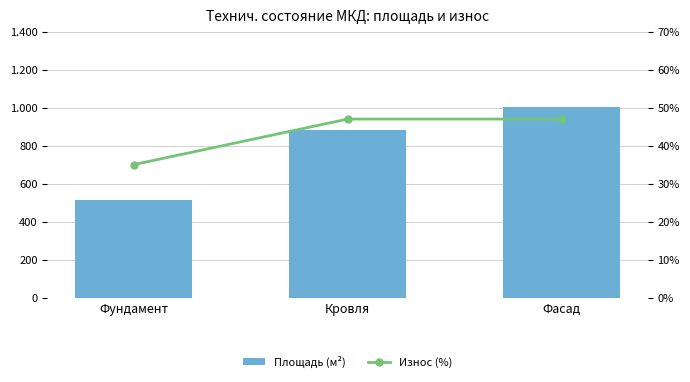

Which series has the largest total across all categories?

Площадь (м²)